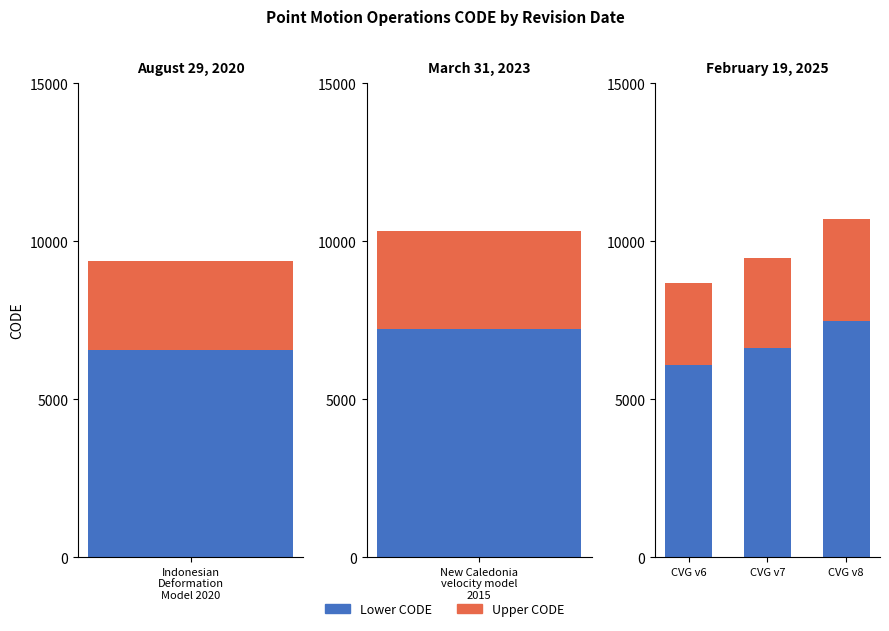

Which has a higher value, CVG v8 or CVG v7?

CVG v8